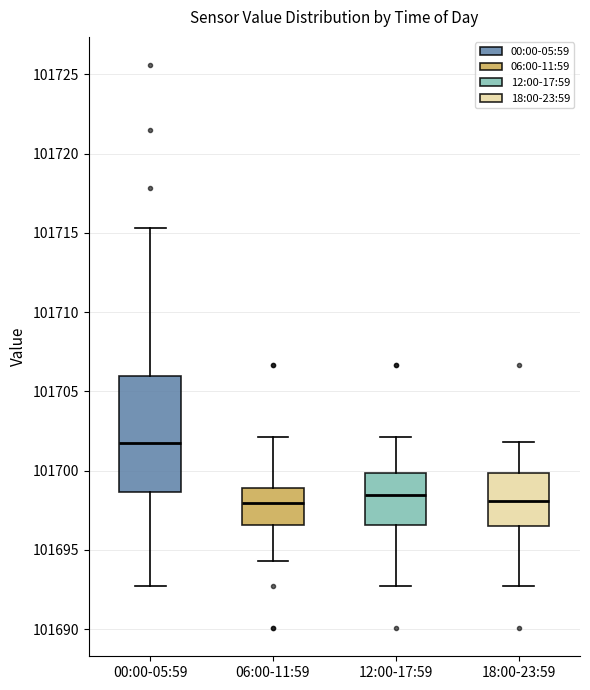

Reading left to right, read every box against the y-axis: the position of its median line, the range the box covers, and the ends of its whiskers. The values are not printed on the chart, so give them approximately, as read against the axis.

00:00-05:59: median 101702.0, box 101698.5 to 101706.0, whiskers 101692.5 to 101715.5
06:00-11:59: median 101698.0, box 101696.5 to 101699.0, whiskers 101694.5 to 101702.0
12:00-17:59: median 101698.5, box 101696.5 to 101700.0, whiskers 101692.5 to 101702.0
18:00-23:59: median 101698.0, box 101696.5 to 101700.0, whiskers 101692.5 to 101702.0